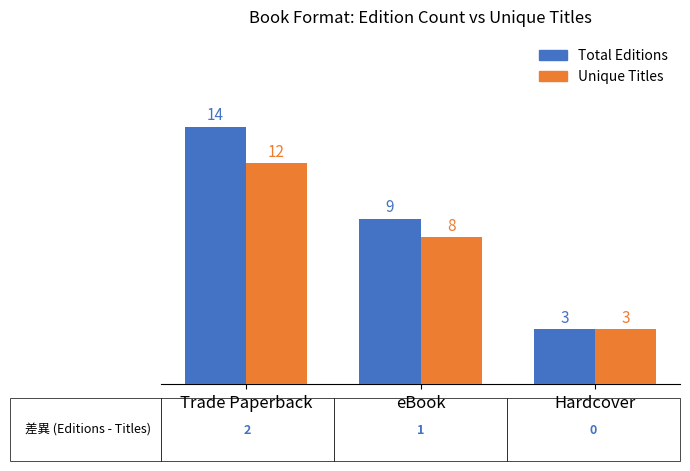

Reading left to right, extract all data points from this chart.

Total Editions: Trade Paperback=14	eBook=9	Hardcover=3
Unique Titles: Trade Paperback=12	eBook=8	Hardcover=3